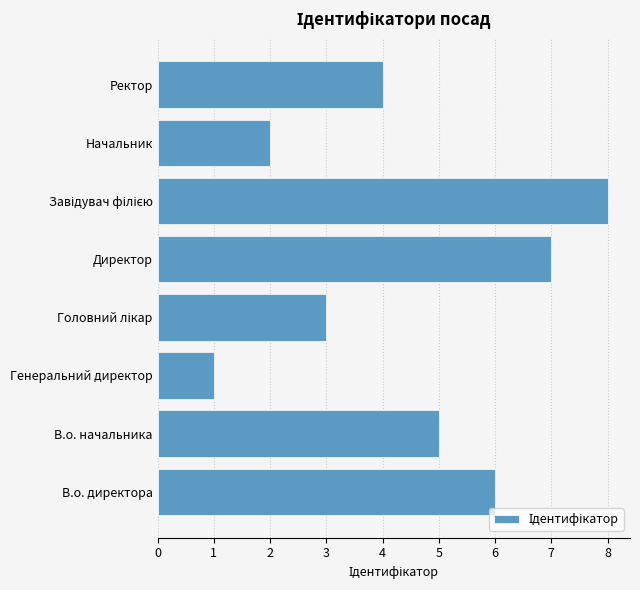

Is it true that the value at В.о. директора is 4?

False